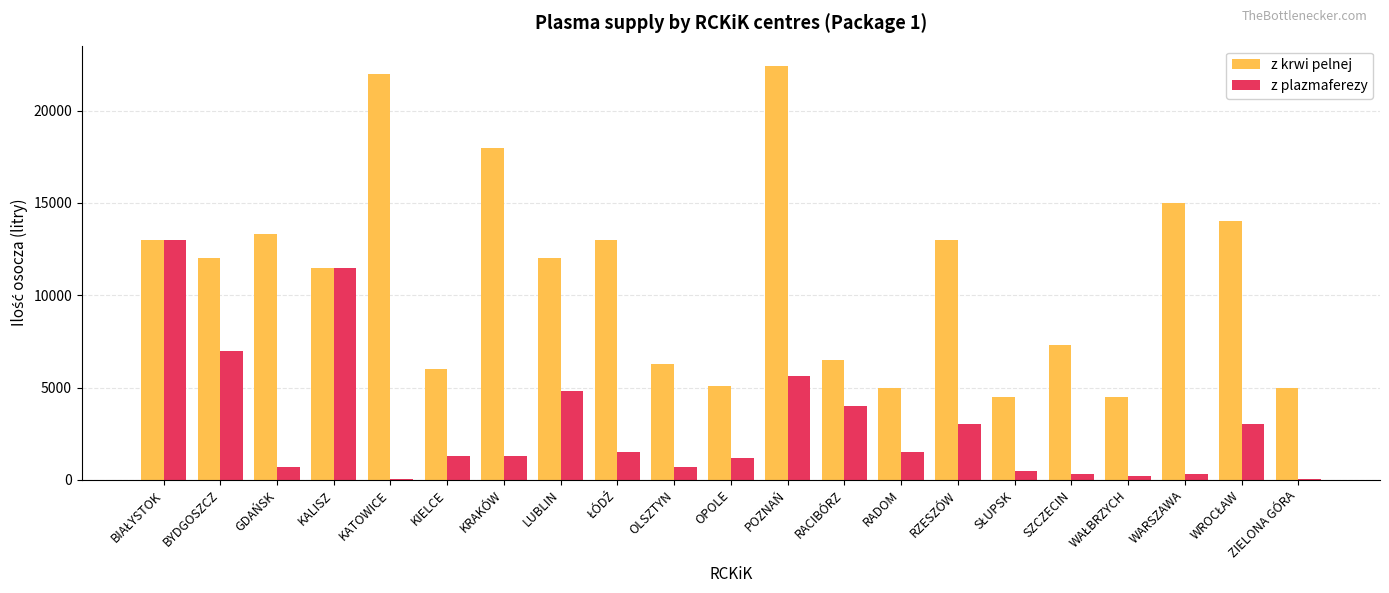

What is the average value of the z plazmaferezy series?

2928